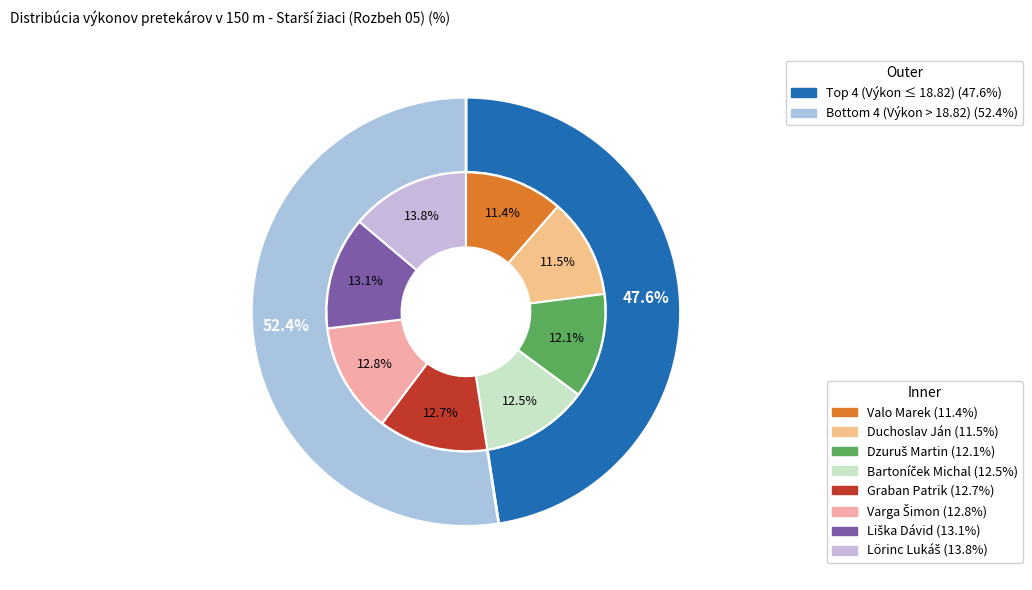

Which category has the biggest portion of the pie?

Lörinc Lukáš